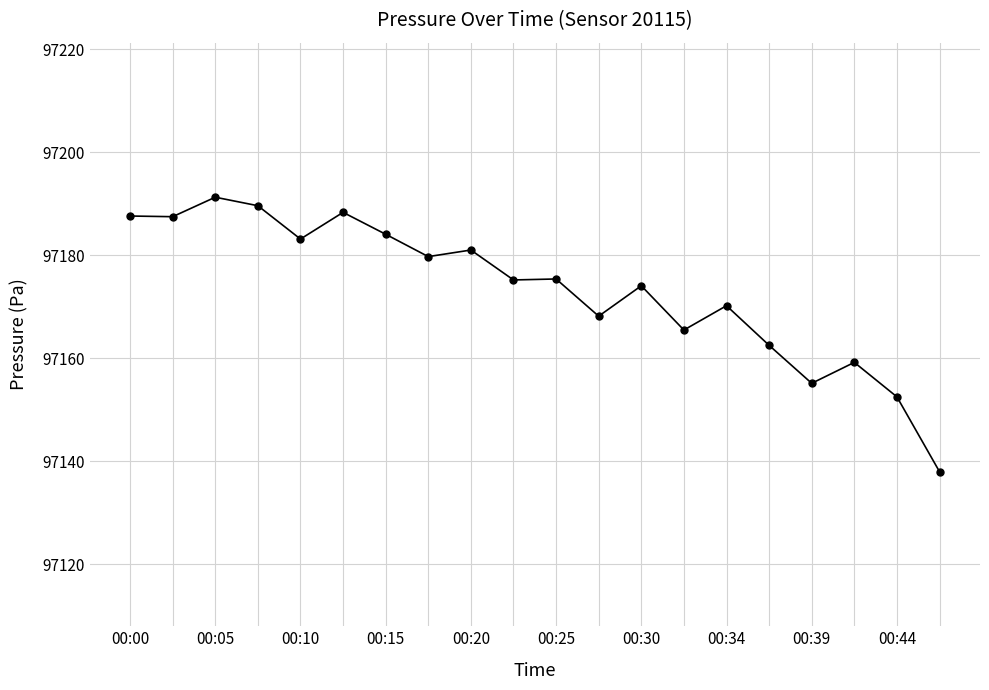

True or false: there are more than 2 points higher than both neighbors.

True